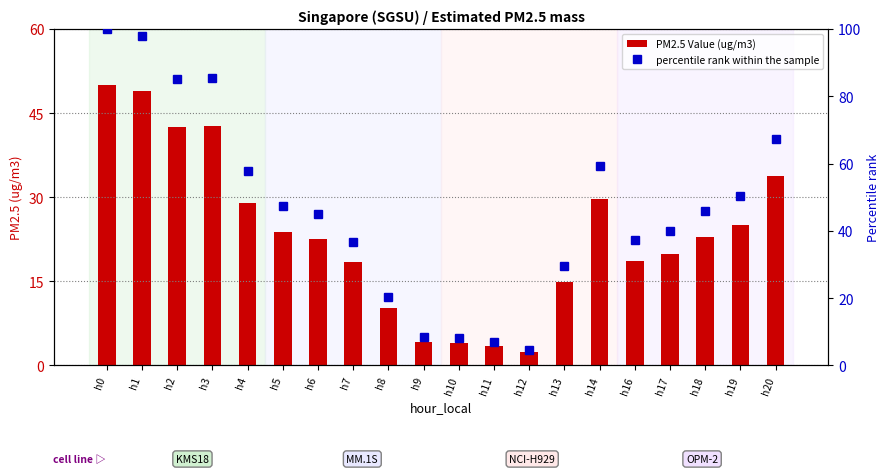

True or false: PM2.5 Value (ug/m3) has a value of 18.6 at h16.

True